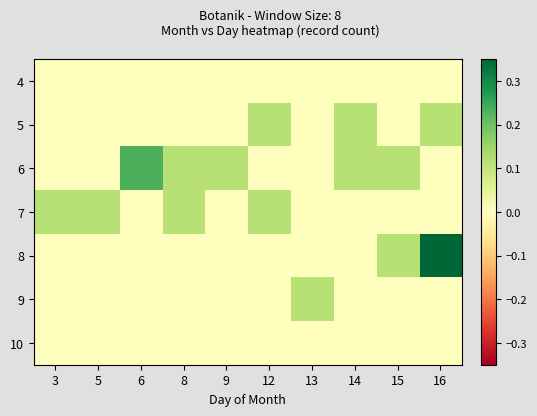

At which label does 9 reach its minimum?

3